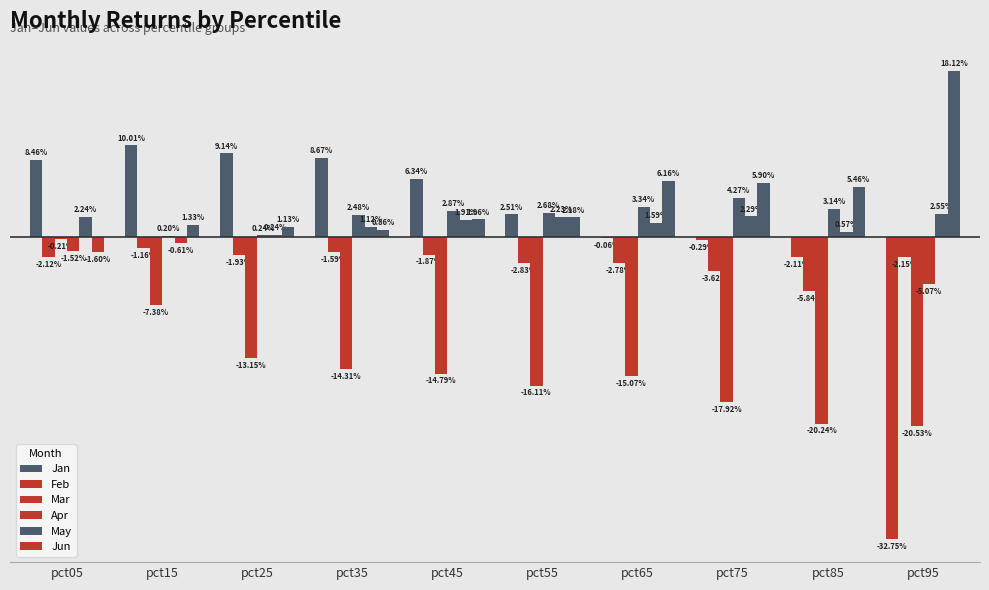

Are the bars grouped side by side (vs. stacked)?

Yes